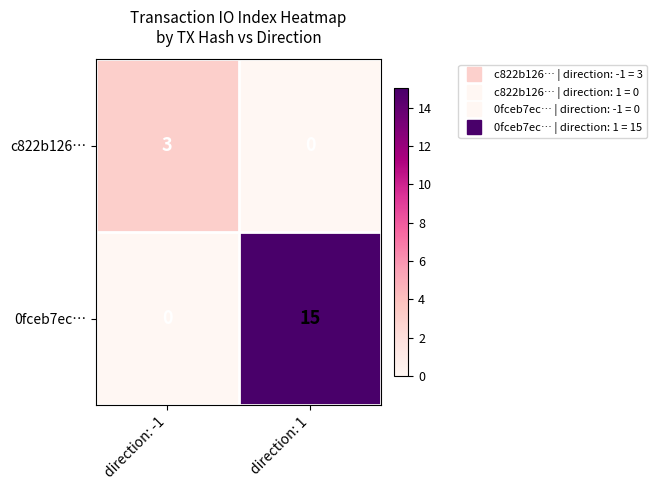

How many positive values does the 0fceb7ec… series have?

1